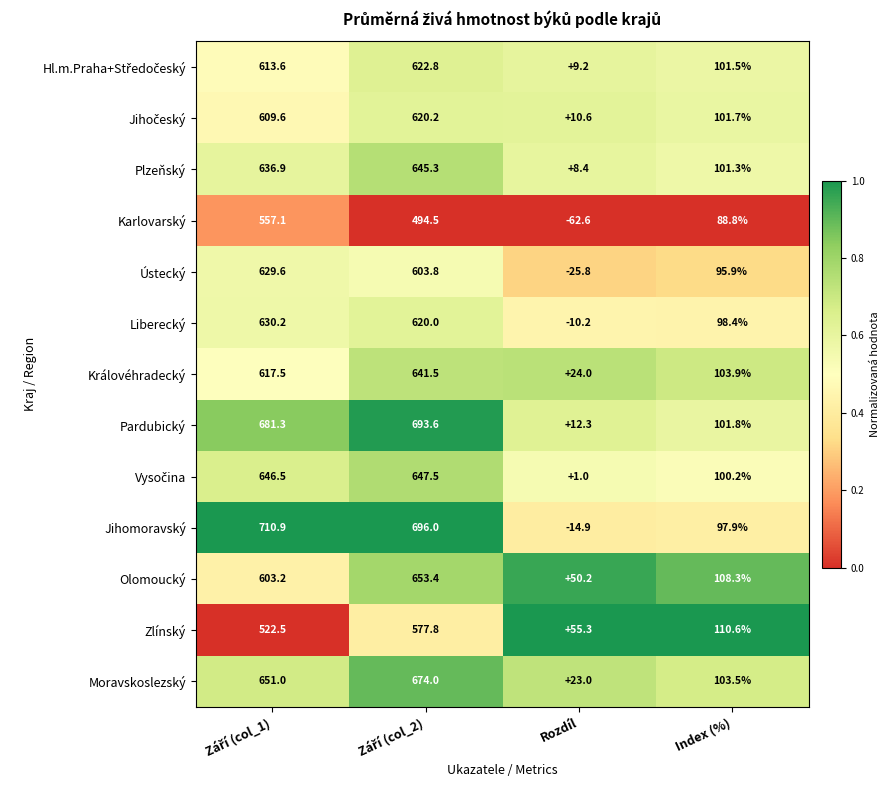

Is it true that Olomoucký equals 51.6 at Index (%)?

False